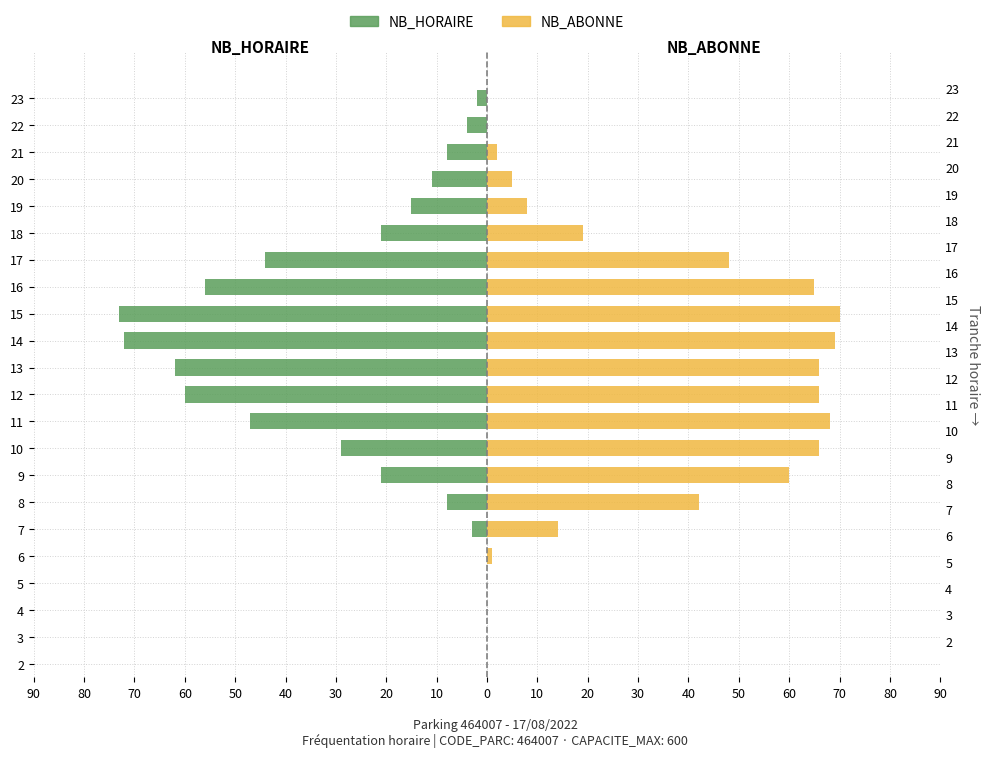

Which series has the largest total across all categories?

NB_ABONNE